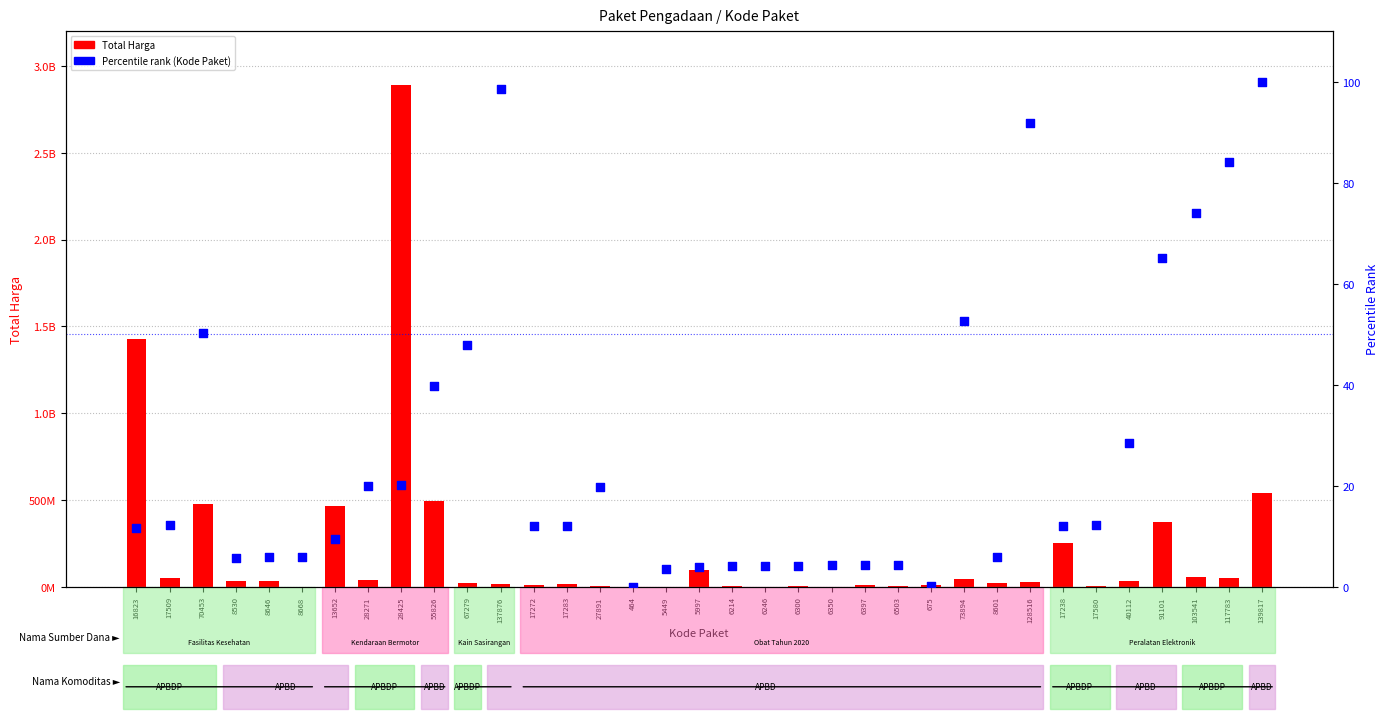

Which series has the largest total across all categories?

Total Harga